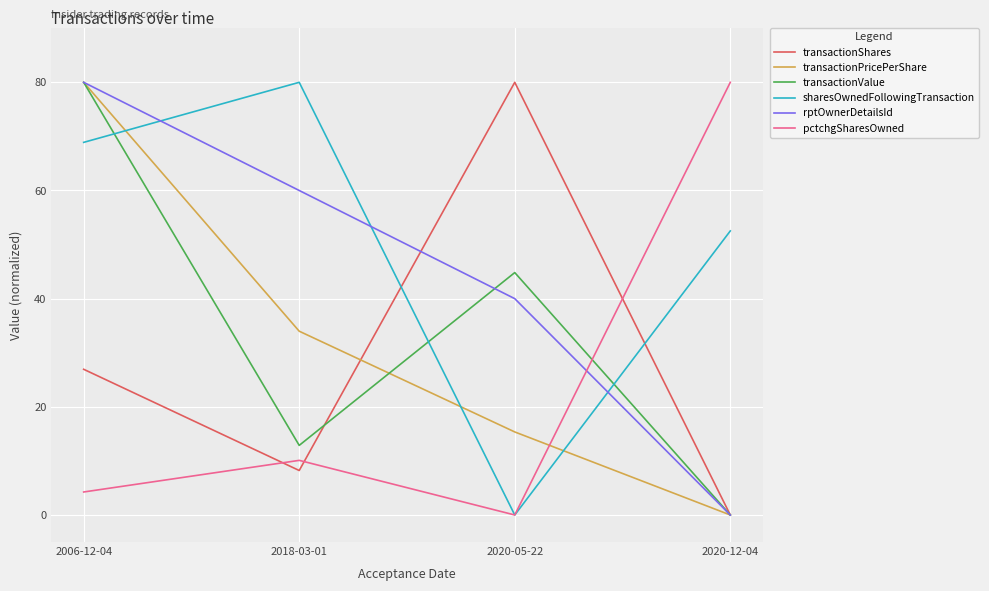

Rank the categories by sharesOwnedFollowingTransaction value from lowest to highest.

2020-05-22, 2020-12-04, 2006-12-04, 2018-03-01